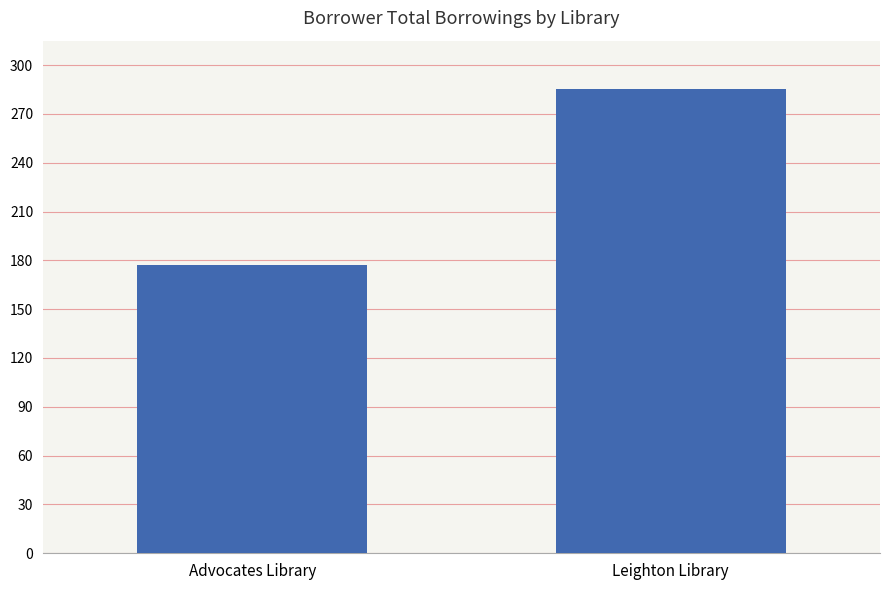

The chart shows a value of 285 at Leighton Library. True or false?

True